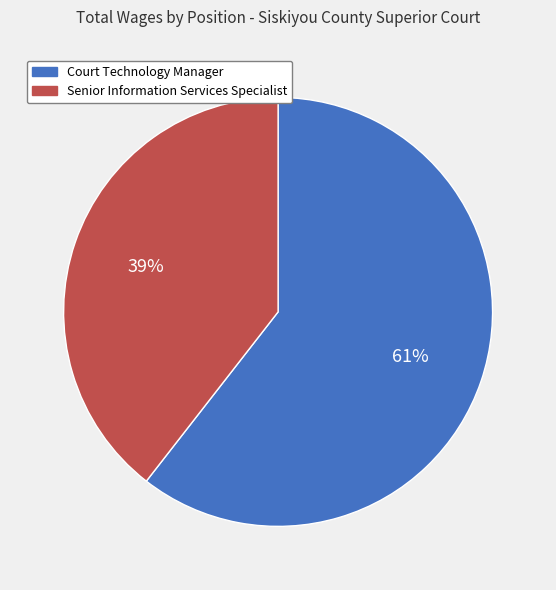

To the nearest percent, what is the average slice percentage?

50%